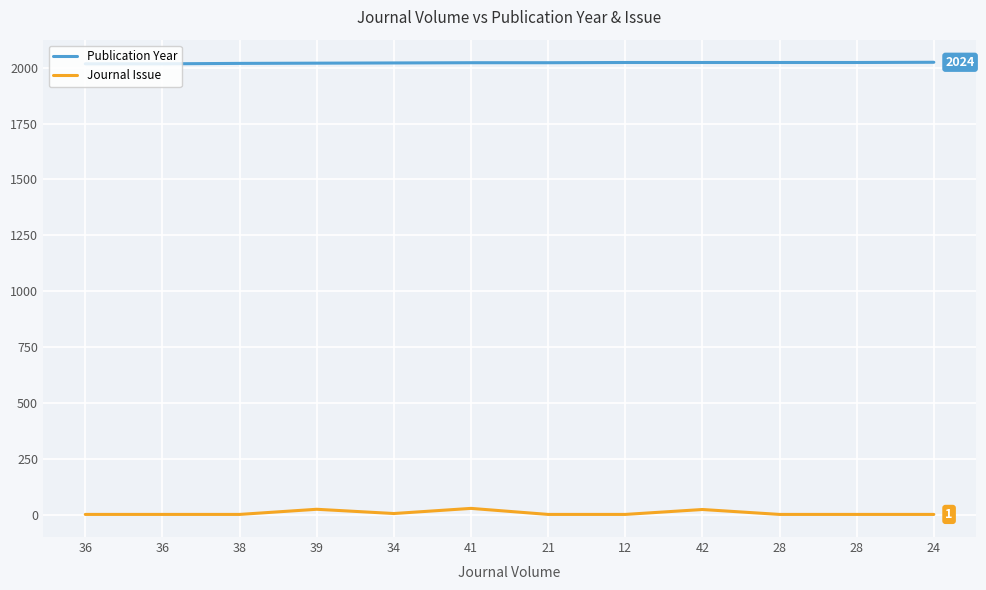

Reading right to left, extract all data points from this chart.

Publication Year: 24=2024	28=2023	28=2023	42=2023	12=2023	21=2022	41=2022	34=2021	39=2020	38=2019	36=2017	36=2017
Journal Issue: 24=1	28=1	28=1	42=23	12=1	21=1	41=28	34=5	39=24	38=1	36=1	36=1